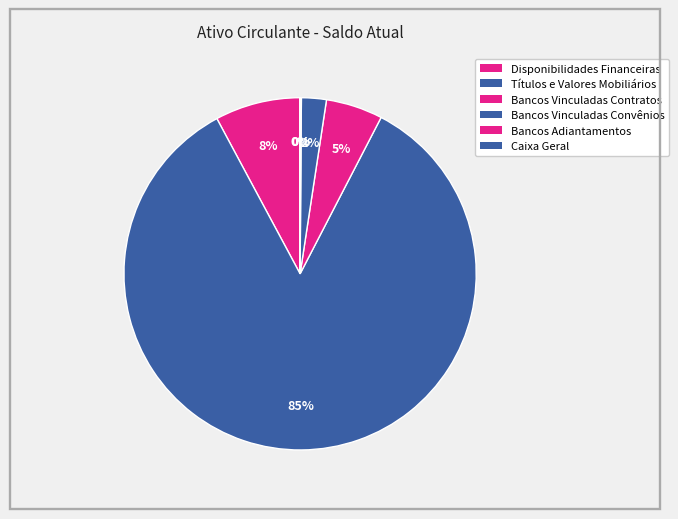

Rank the categories by value from highest to lowest.

Títulos e Valores Mobiliários, Disponibilidades Financeiras, Bancos Vinculadas Contratos, Bancos Vinculadas Convênios, Bancos Adiantamentos, Caixa Geral